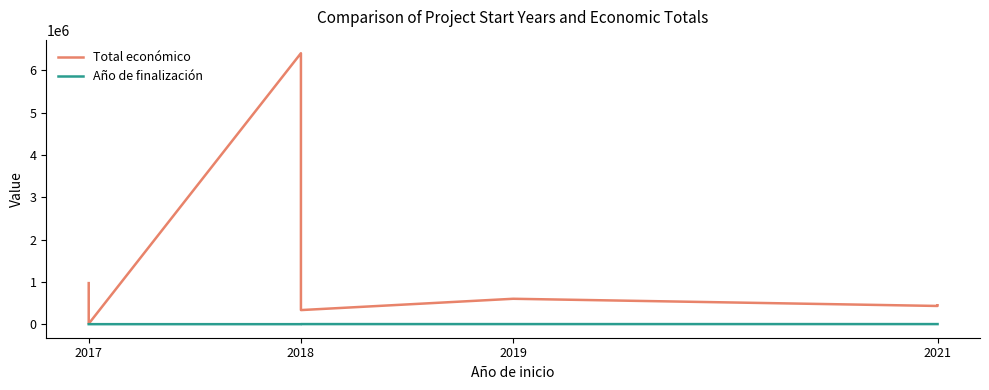

In Total económico, how many points are lower than both neighbors (excluding endpoints)?

3